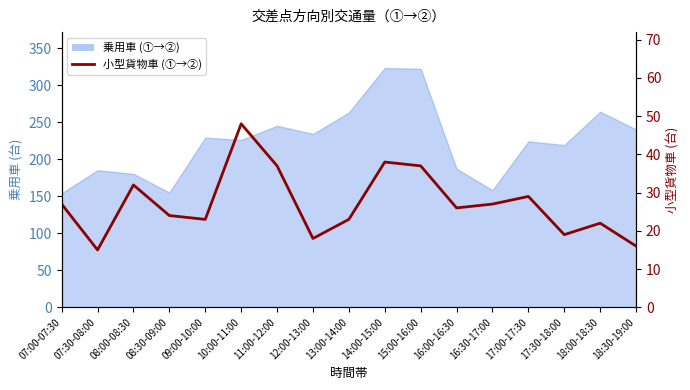

List the labels in order of value, largest first.

10:00-11:00, 14:00-15:00, 11:00-12:00, 15:00-16:00, 08:00-08:30, 17:00-17:30, 07:00-07:30, 16:30-17:00, 16:00-16:30, 08:30-09:00, 09:00-10:00, 13:00-14:00, 18:00-18:30, 17:30-18:00, 12:00-13:00, 18:30-19:00, 07:30-08:00